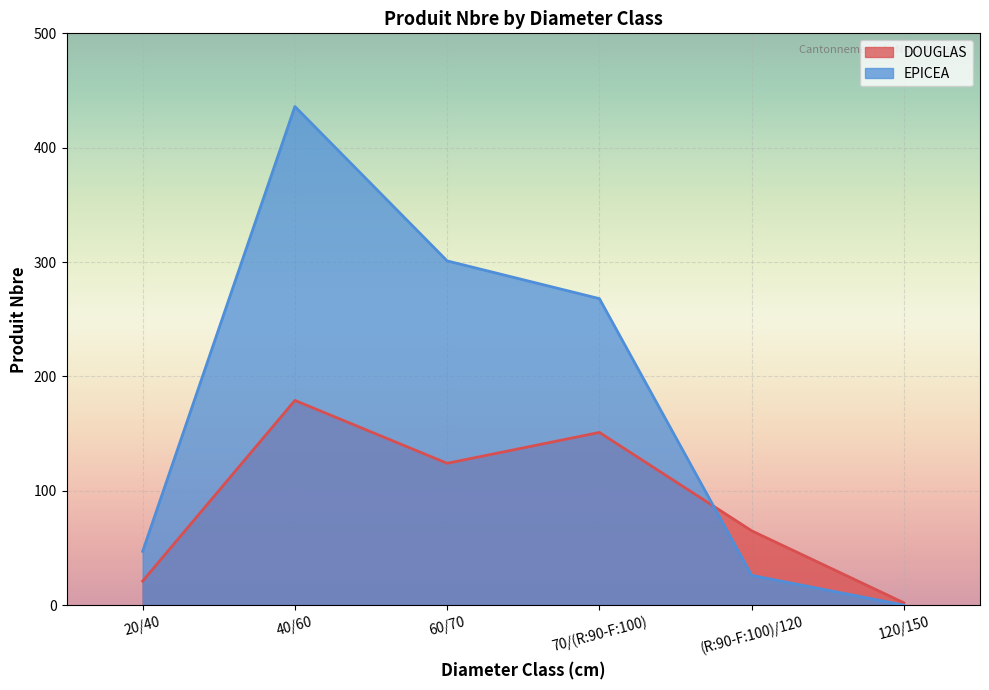

True or false: DOUGLAS and EPICEA cross at least once.

True